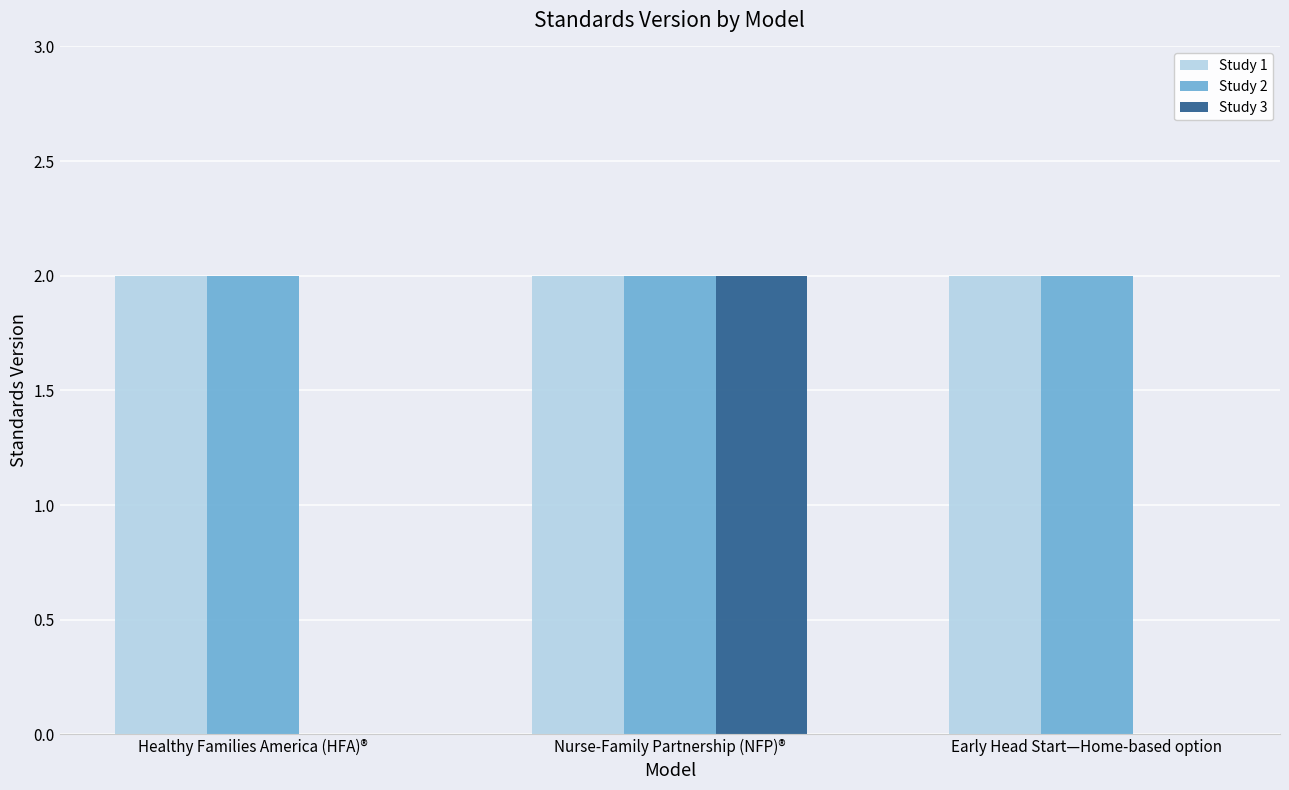

Reading left to right, transcribe all the data shown in this chart.

Study 1: Healthy Families America (HFA)®=2	Nurse-Family Partnership (NFP)®=2	Early Head Start—Home-based option=2
Study 2: Healthy Families America (HFA)®=2	Nurse-Family Partnership (NFP)®=2	Early Head Start—Home-based option=2
Study 3: Healthy Families America (HFA)®=0	Nurse-Family Partnership (NFP)®=2	Early Head Start—Home-based option=0